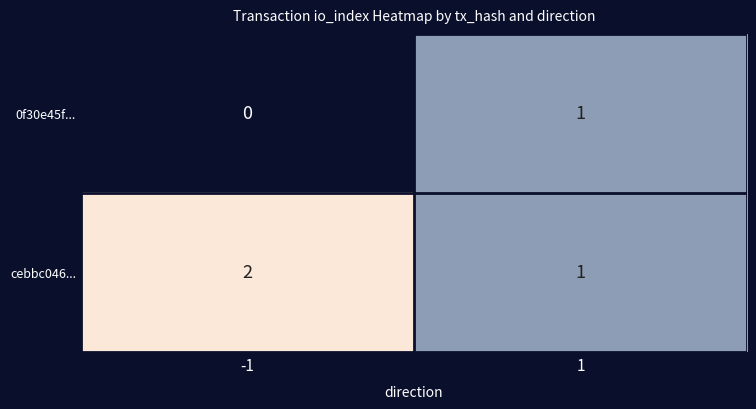

The cebbc046... series shows 2 at -1. True or false?

True